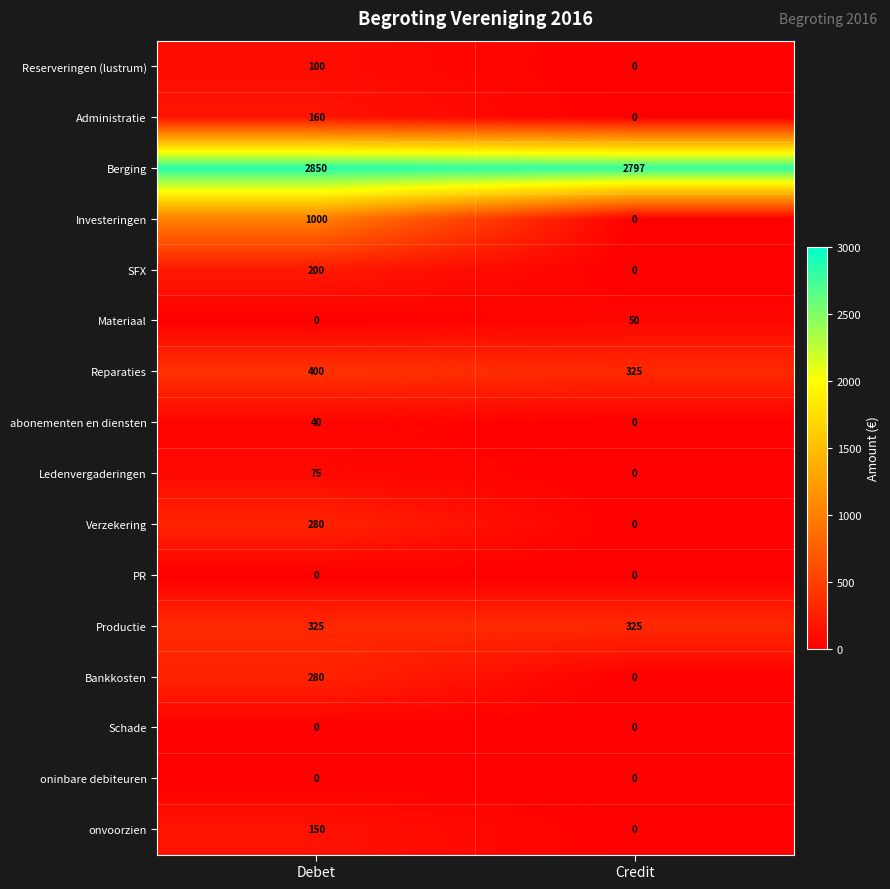

Which label corresponds to the largest value in the chart?

Debet